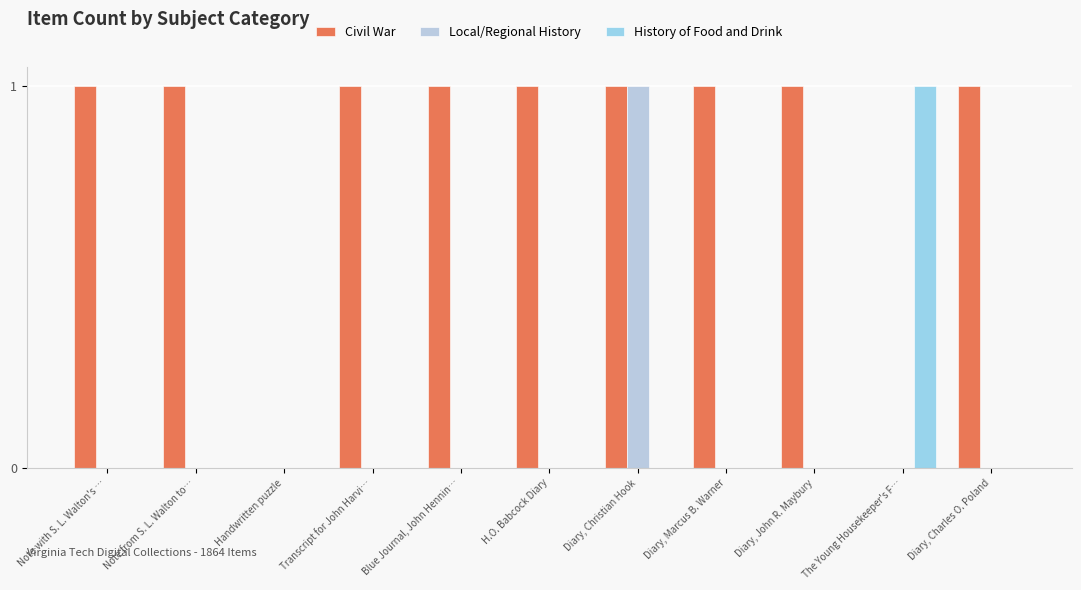

The value of Civil War at Diary, Christian Hook is 0. True or false?

False